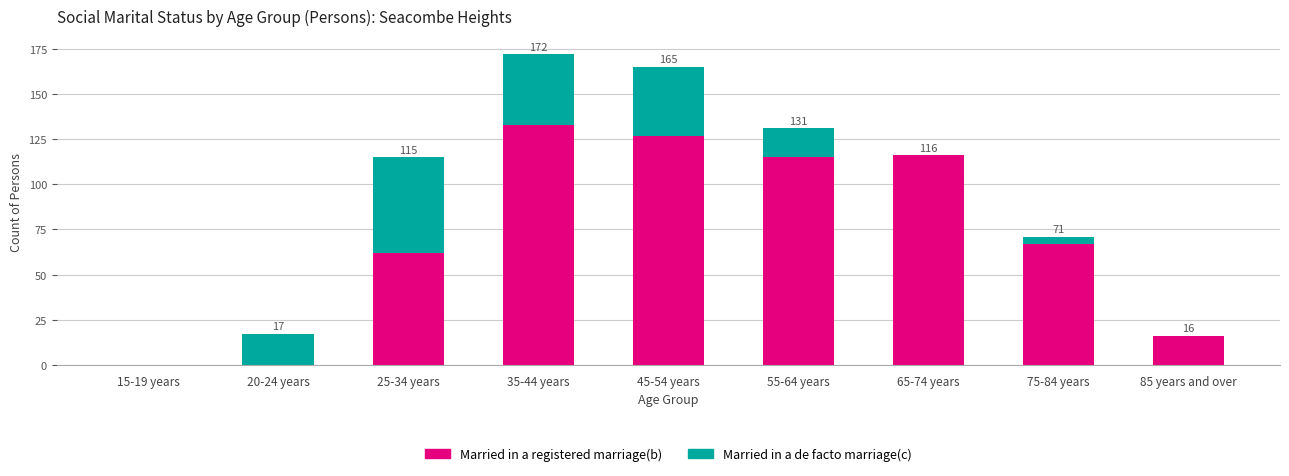

The Married in a registered marriage(b) series shows 93 at 75-84 years. True or false?

False